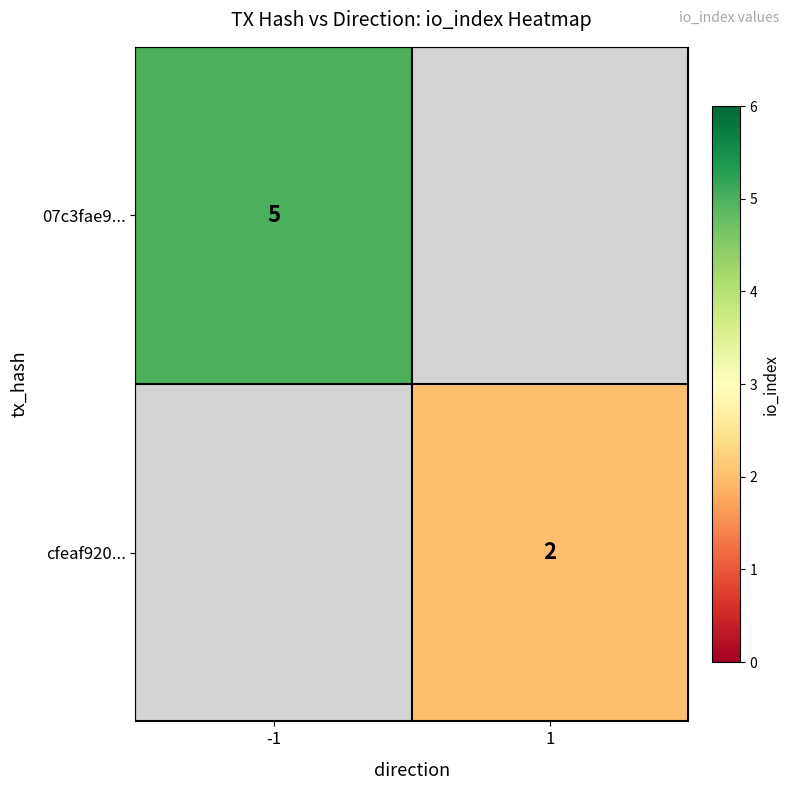

Is it true that 07c3fae9... equals 2.9 at -1?

False